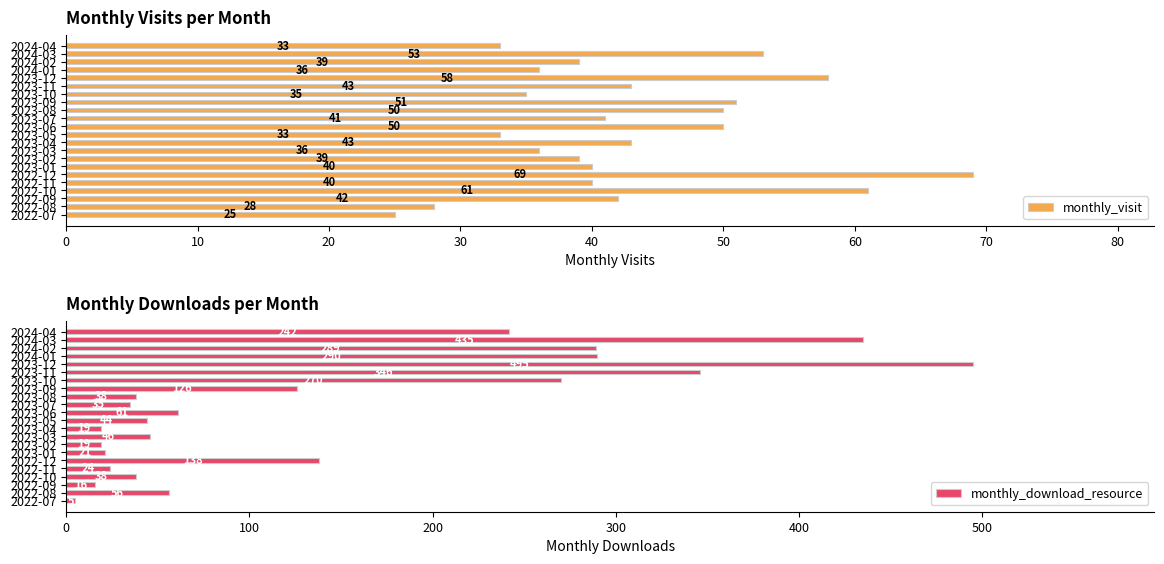

The monthly_download_resource series shows 270 at 2023-10. True or false?

True